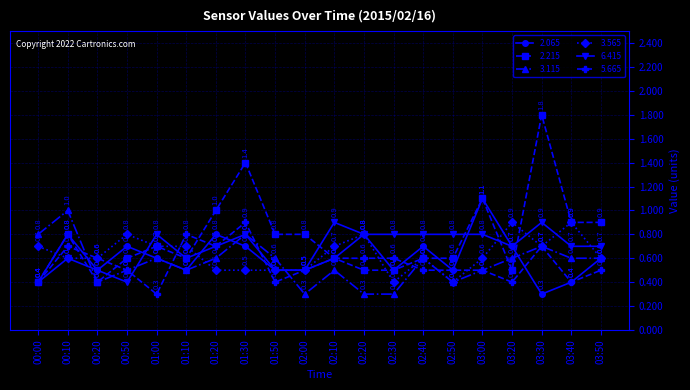

What is the total value across all series at 01:10?

3.7